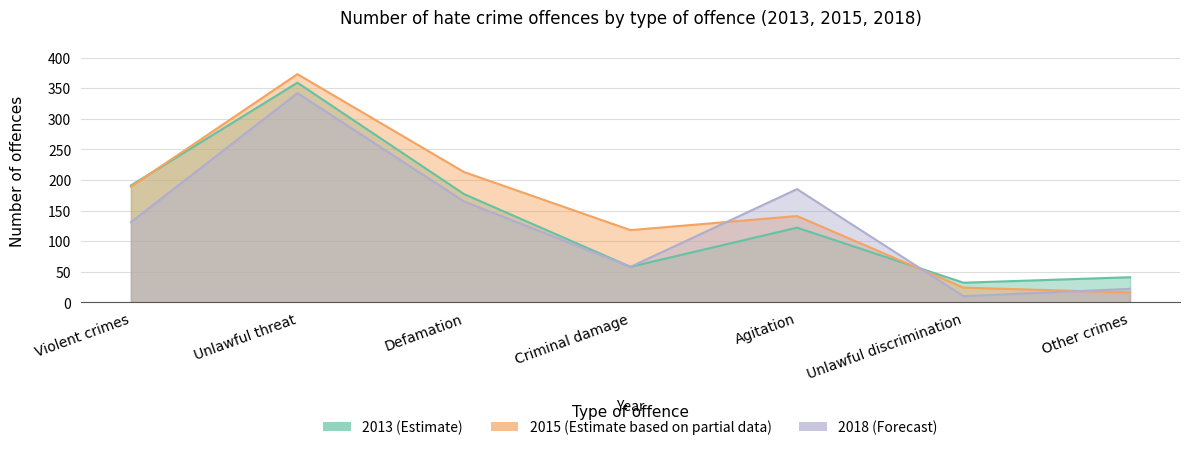

At which label is 2018 closest to 176?

Agitation